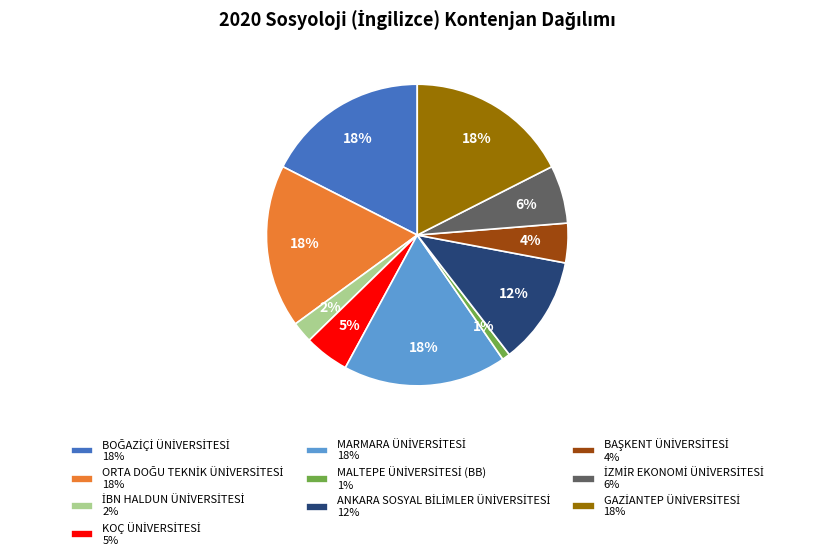

Is there any slice that represents more than half of the pie?

No